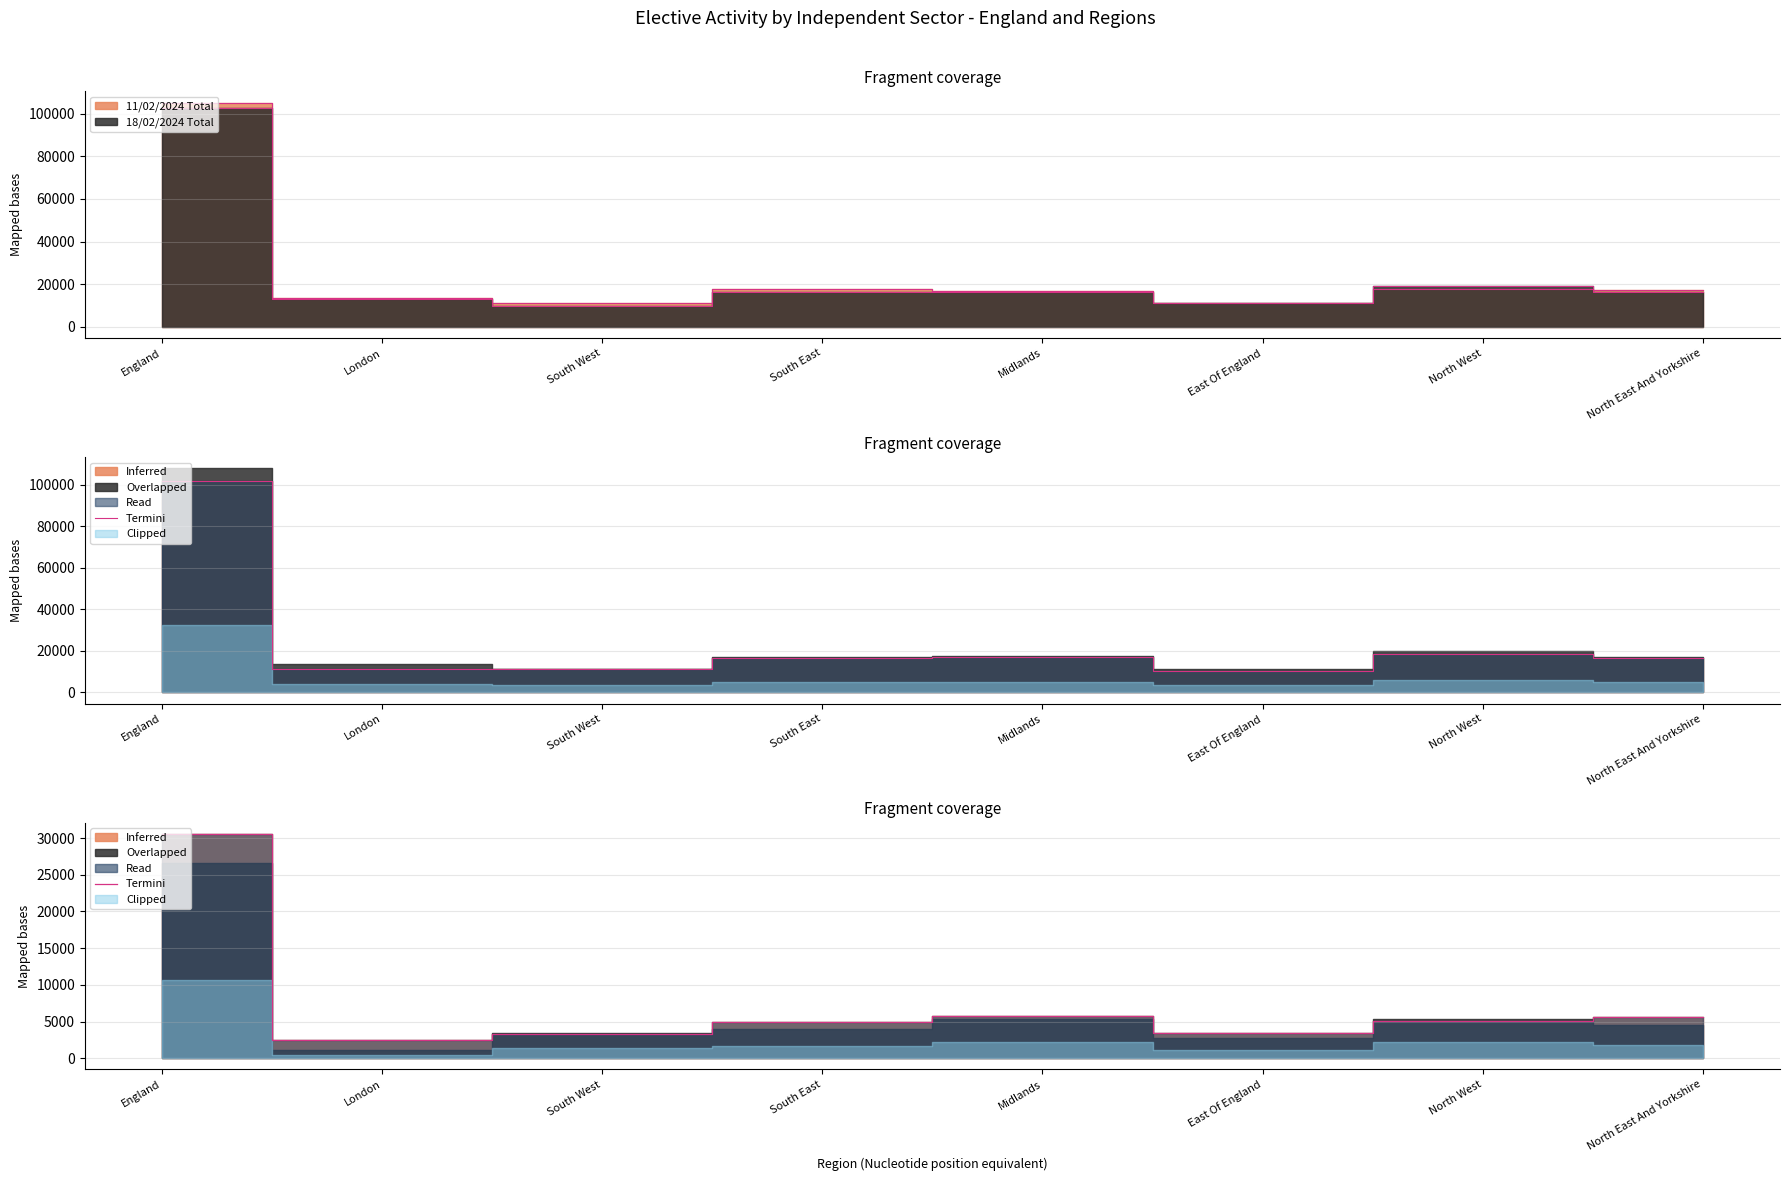

Does the chart have visible grid lines?

Yes